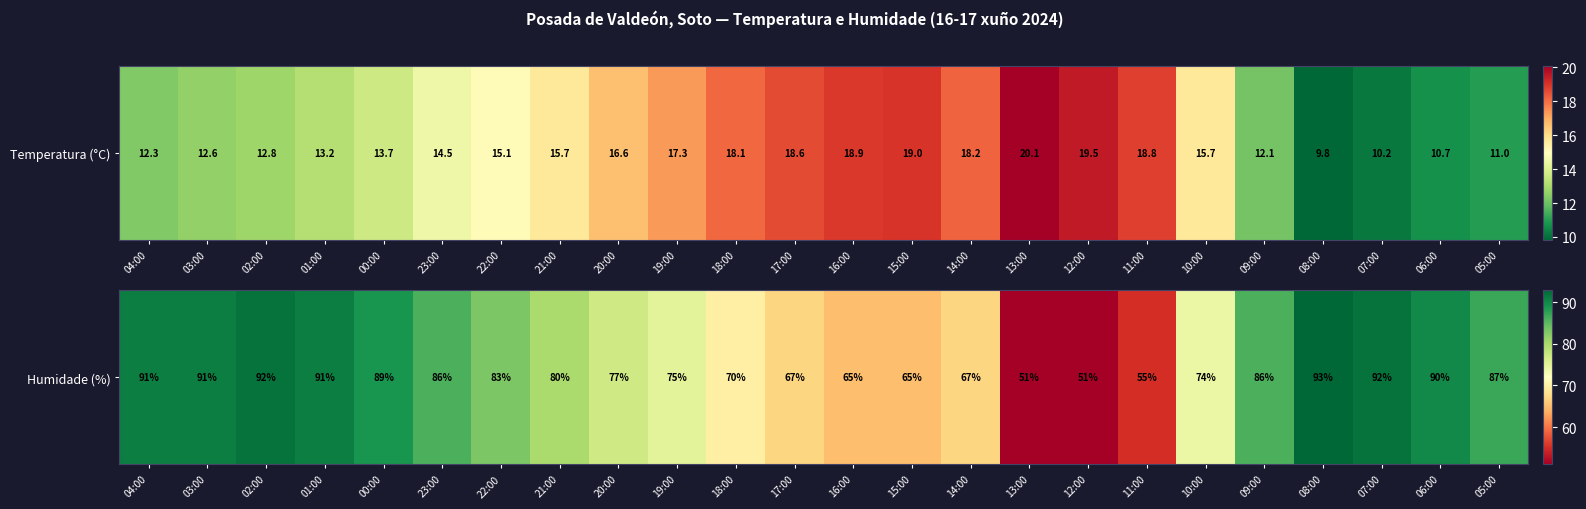

Between 21:00 and 20:00, which is larger?

21:00